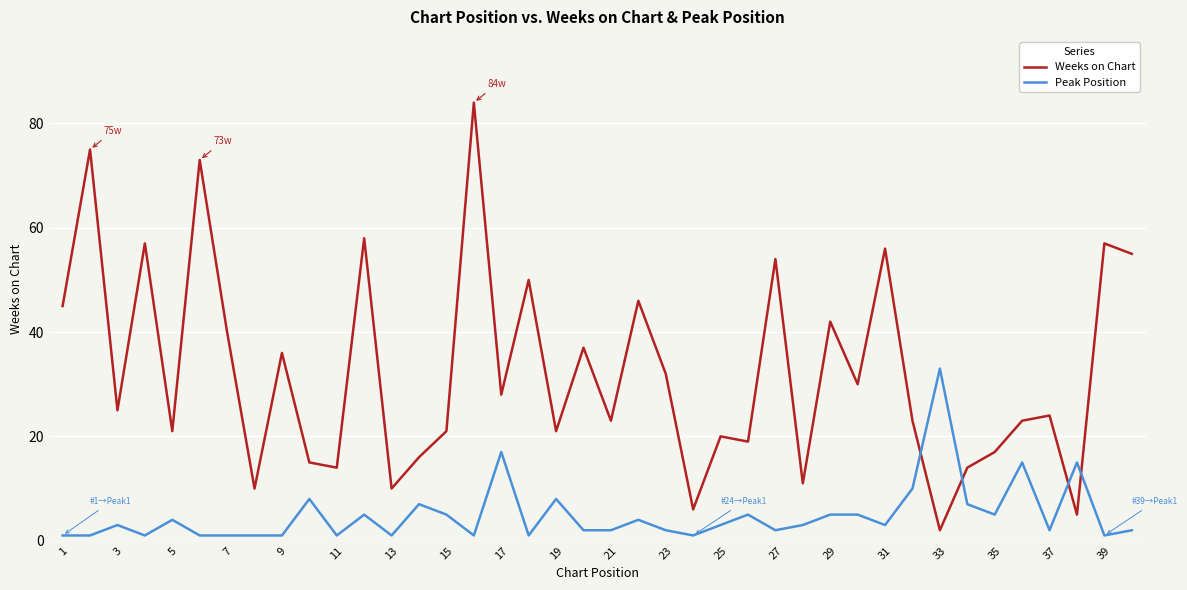

What is the highest value of the Weeks on Chart series?

84